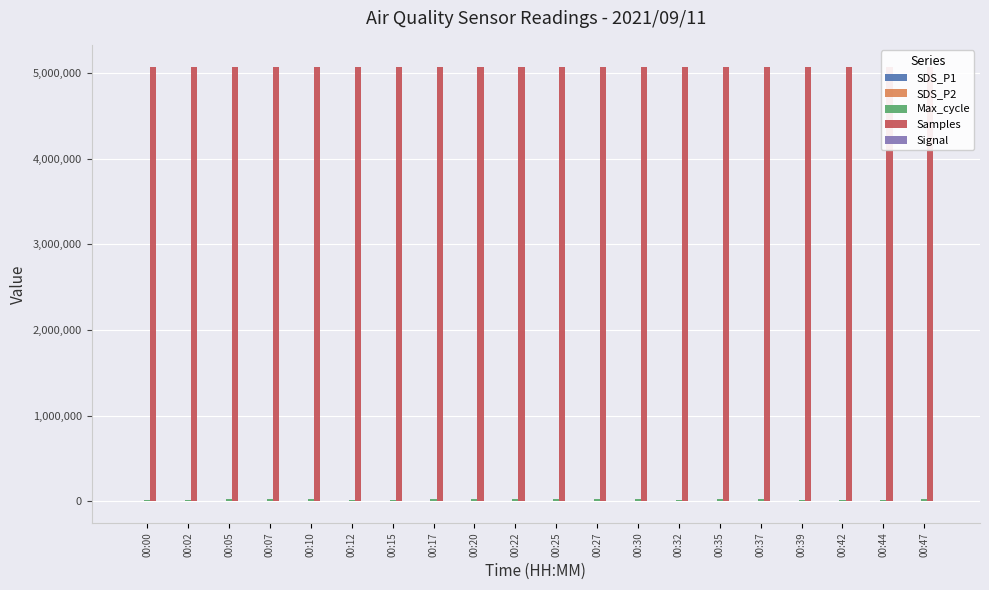

Rank the categories by SDS_P2 value from lowest to highest.

00:22, 00:35, 00:37, 00:12, 00:27, 00:20, 00:25, 00:30, 00:00, 00:02, 00:15, 00:07, 00:10, 00:39, 00:05, 00:17, 00:42, 00:47, 00:32, 00:44